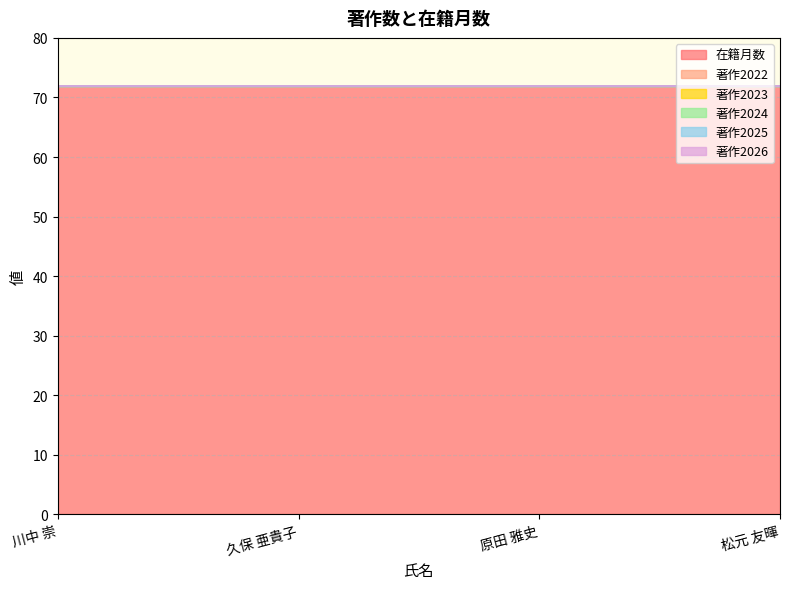

How many lines are shown in the chart?

6